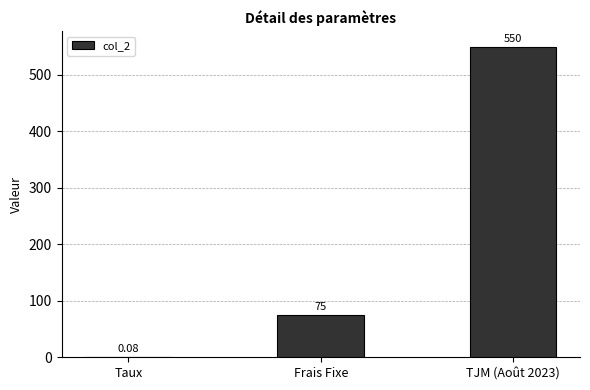

What is the sum of the values at Frais Fixe and TJM (Août 2023)?

625.0